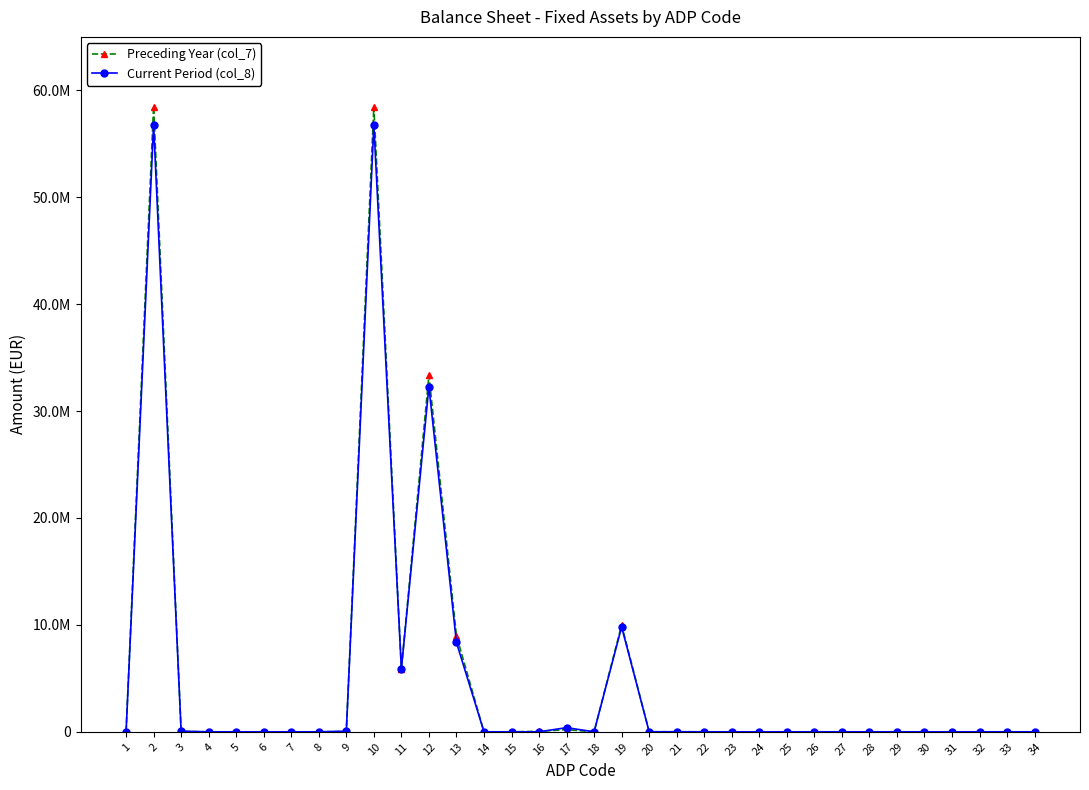

List the series in order of their peak value, highest first.

Preceding Year (col_7), Current Period (col_8)